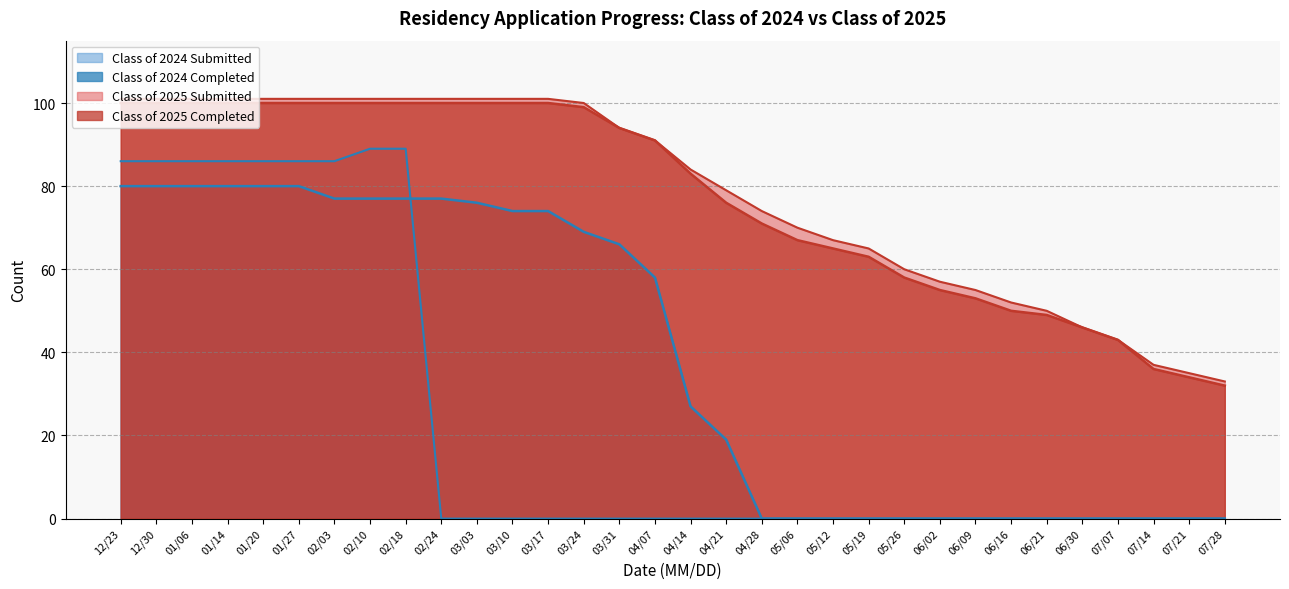

What is the sum of all Class of 2025 Submitted values?

2505